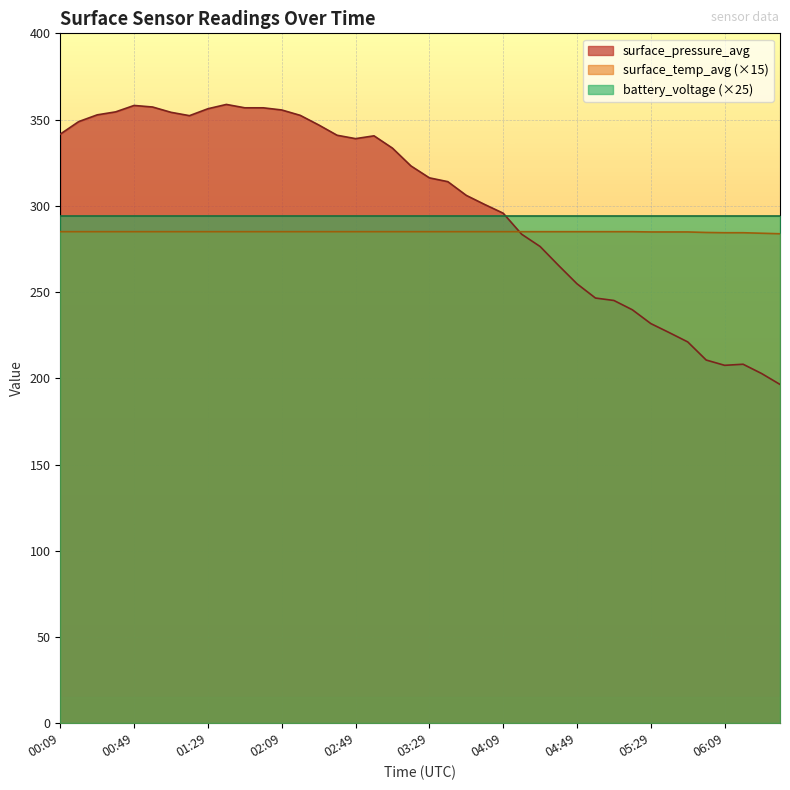

Where do surface_temp_avg and surface_pressure_avg first cross each other?

04:09 and 04:19